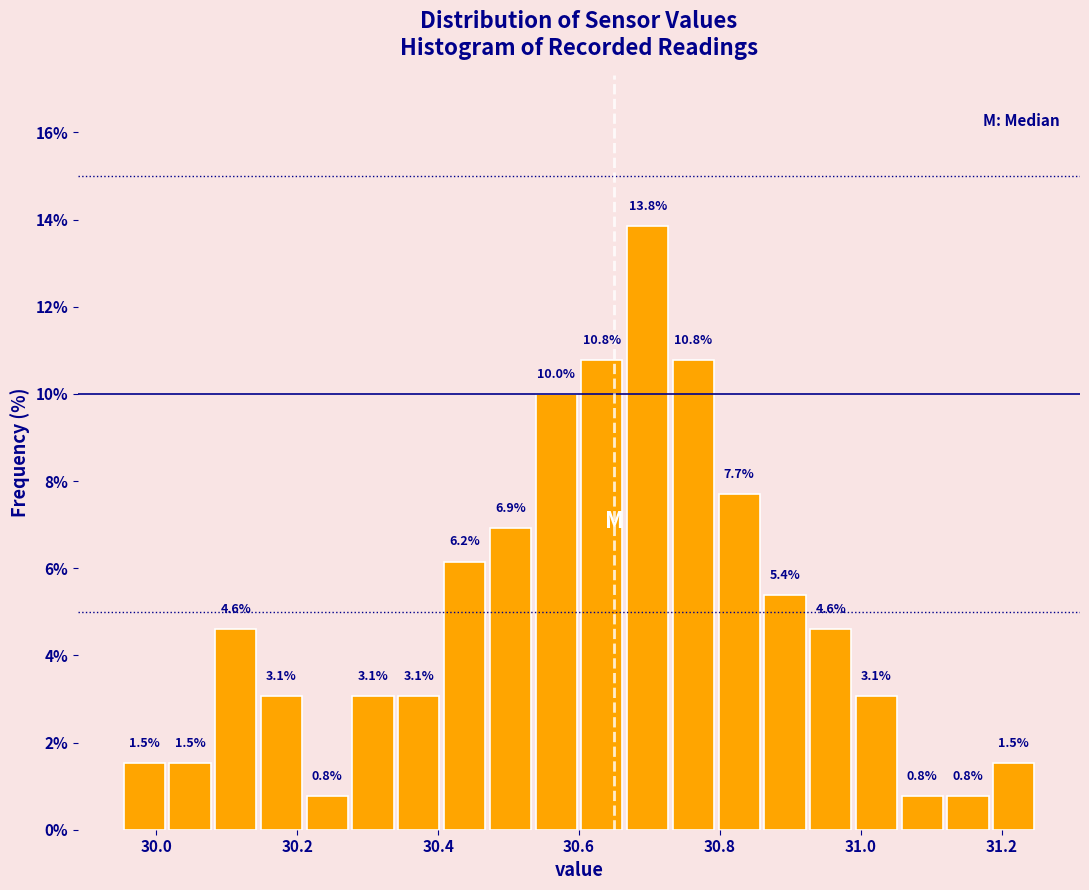

Around what value on the x-axis is the tallest bar? Give the approximate position of its centre, as read against the axis.

30.70